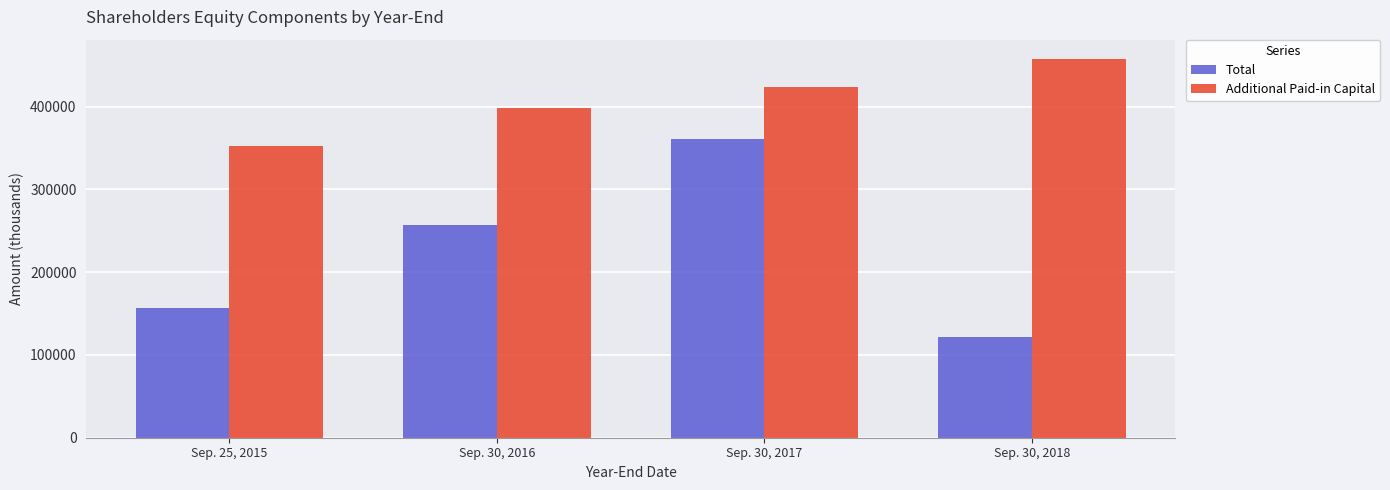

What is the average value of the Additional Paid-in Capital series?

408002